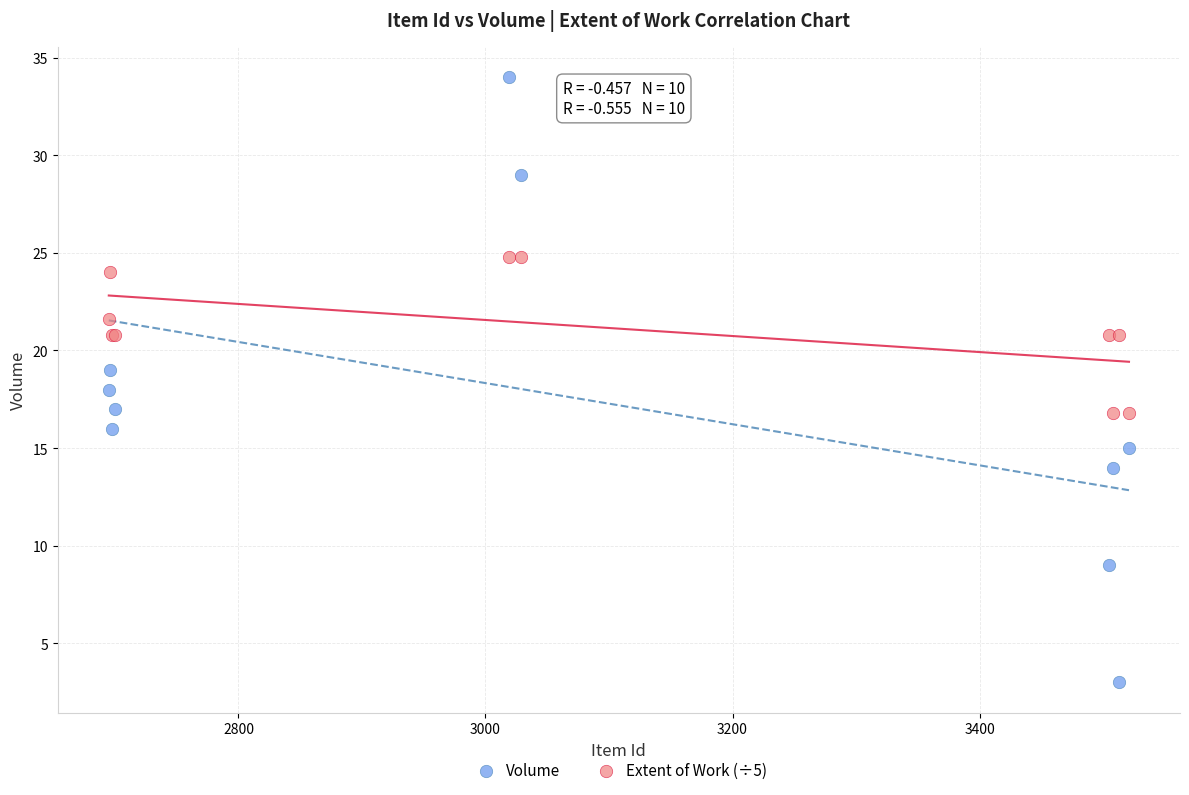

Which series contains the lowest Y value?

Volume